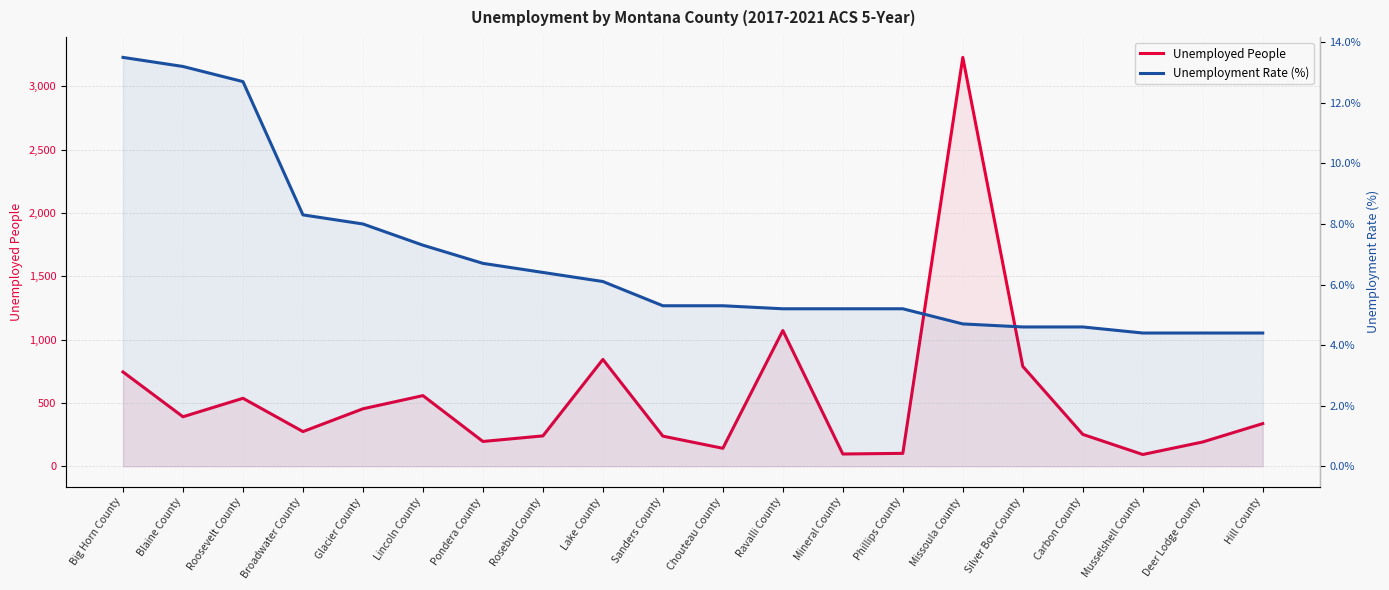

What is the sum of the Unemployed People values at Broadwater County and Deer Lodge County?

466.0